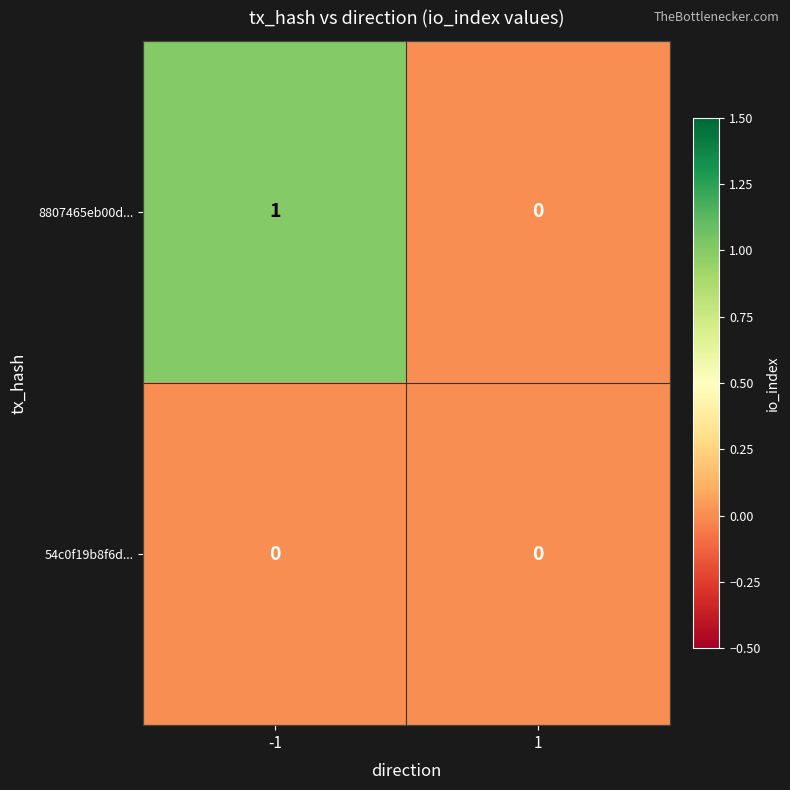

The value of 8807465eb00d... at -1 is 1. True or false?

True